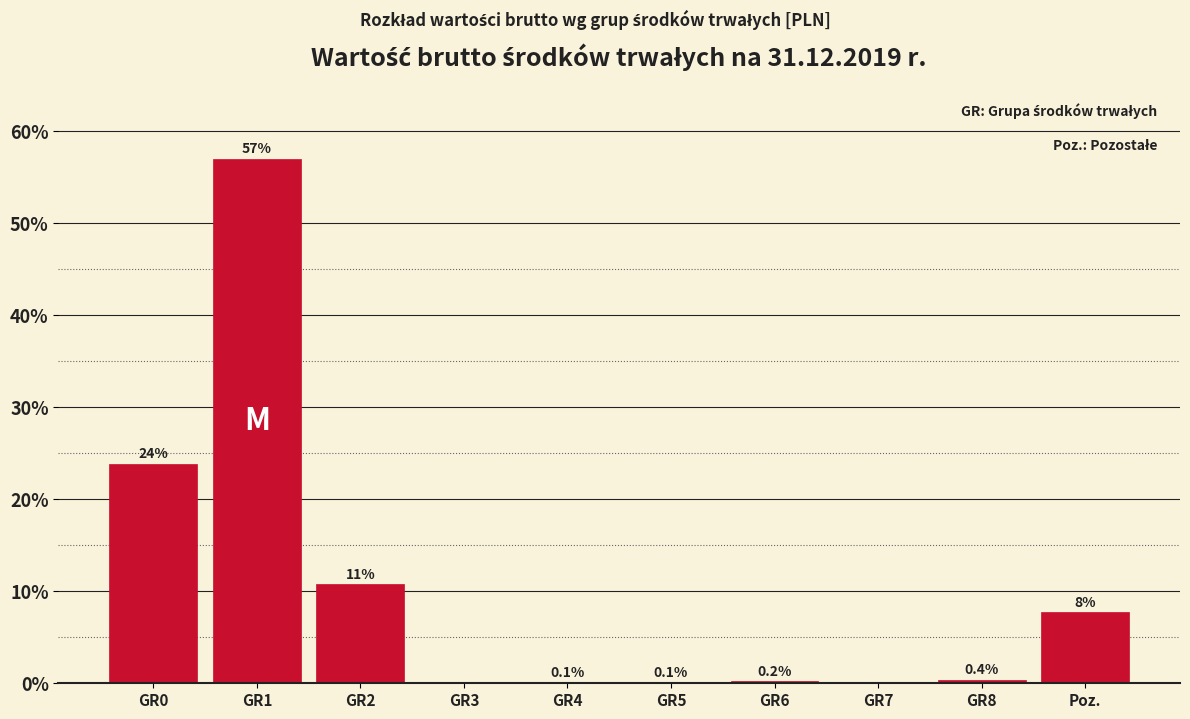

What is the maximum value shown in the chart?

56.9